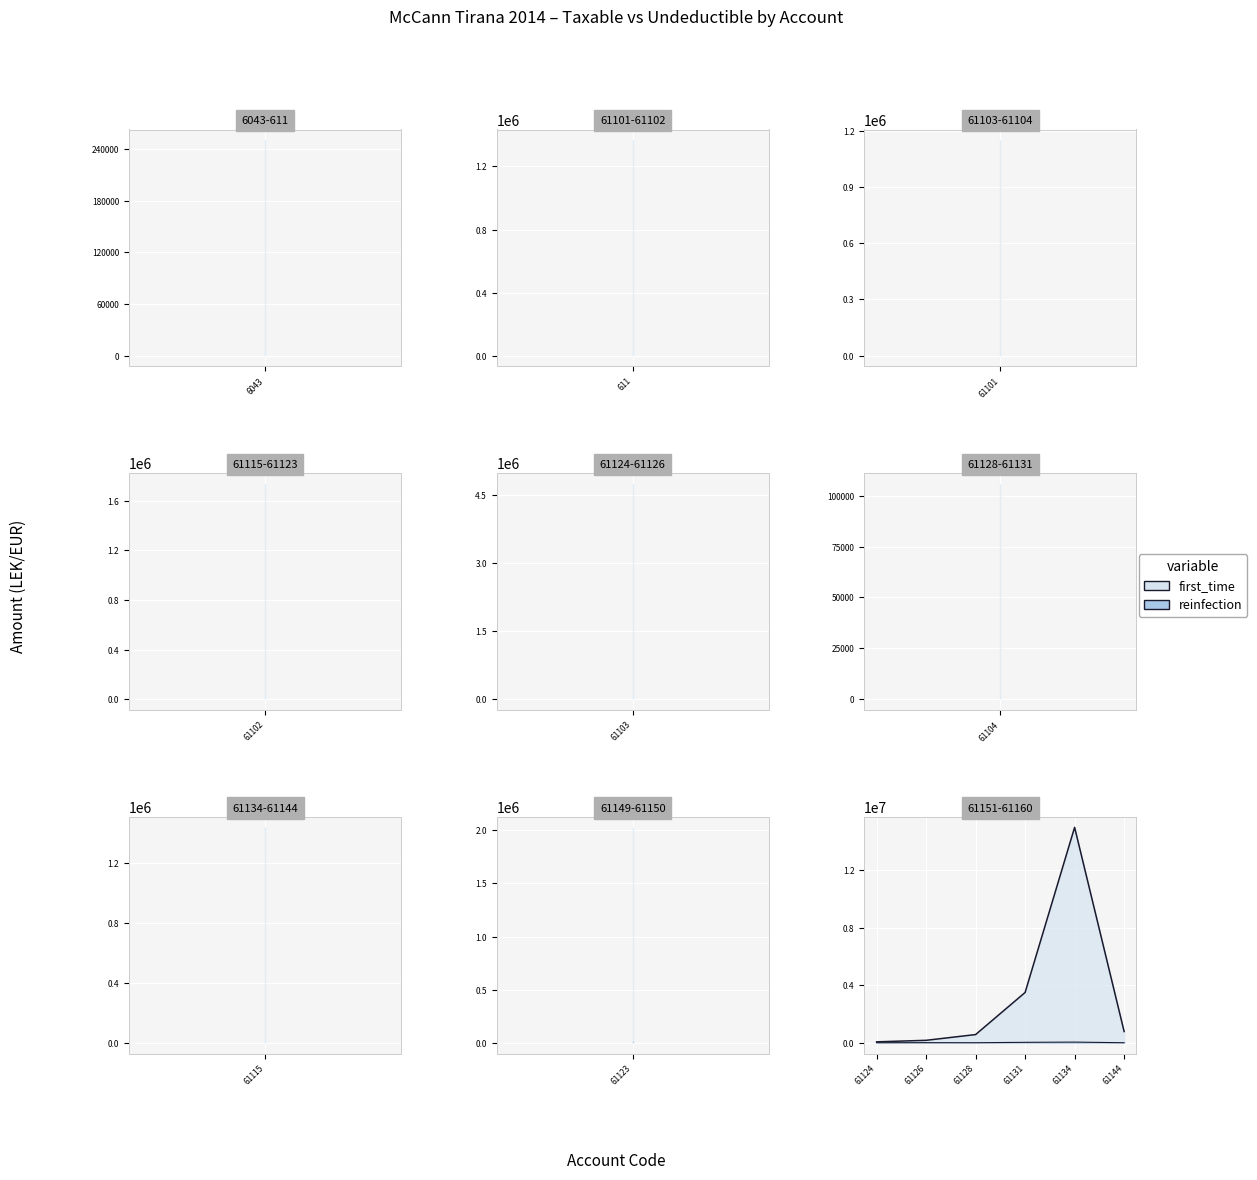

At how many categories does at least one series exceed 8890476?

1